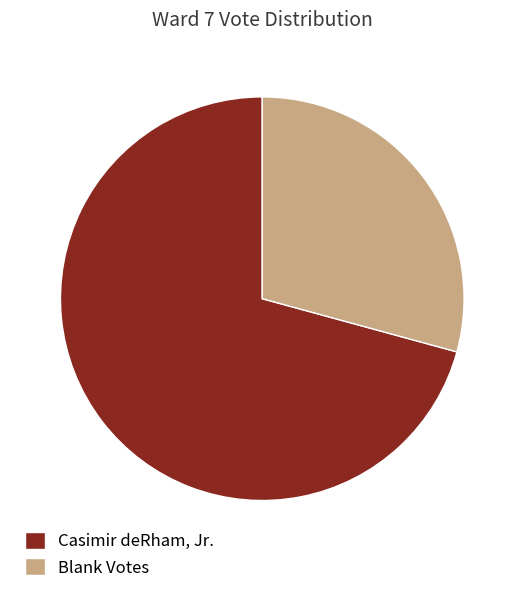

Rank the categories by value from lowest to highest.

Blank Votes, Casimir deRham, Jr.